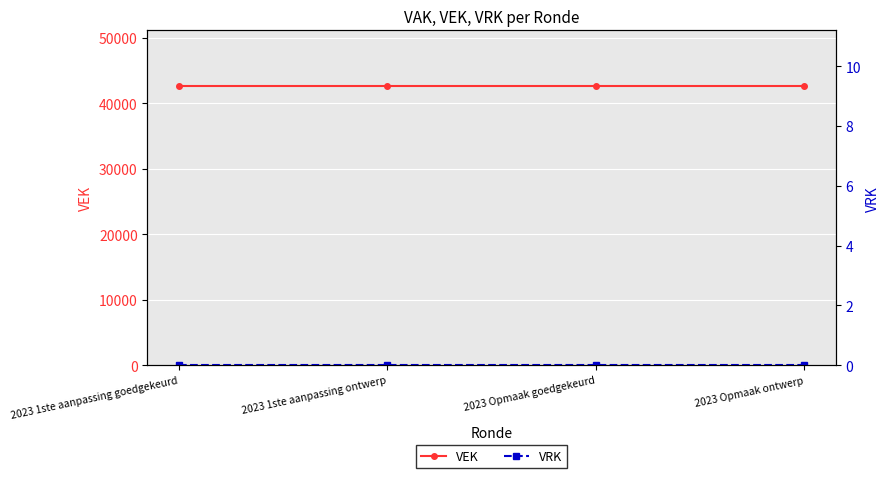

Where is VEK nearest to the value 42611?

2023 1ste aanpassing goedgekeurd